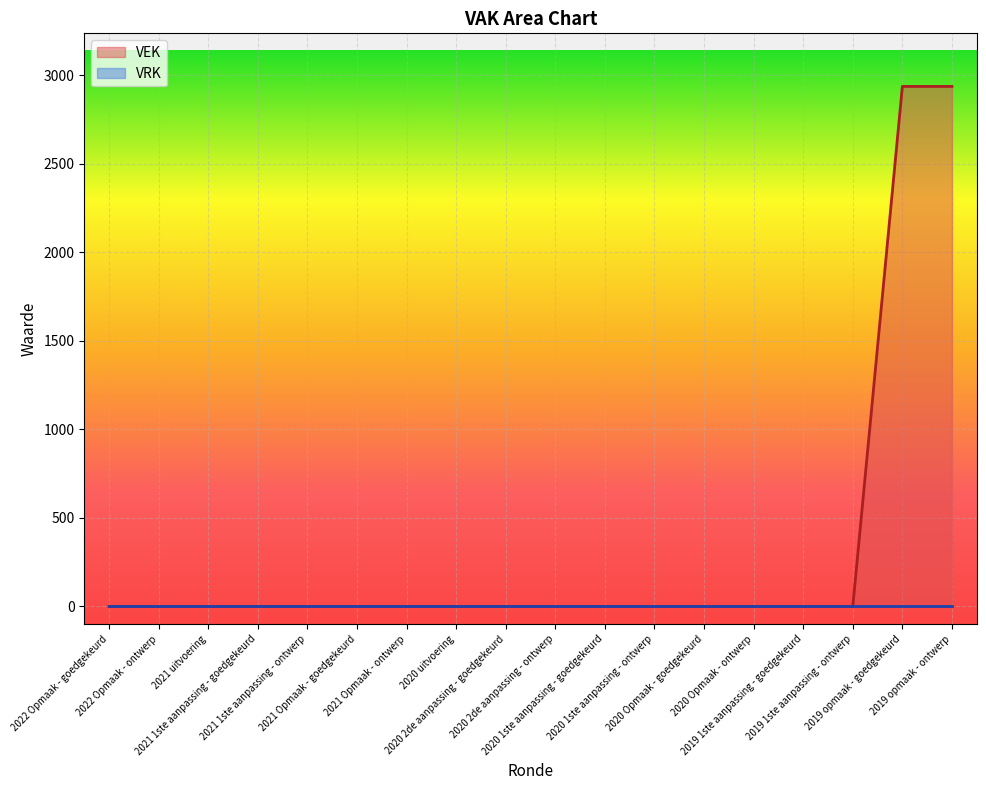

Is it true that the value at 2022 Opmaak - goedgekeurd is -1252?

False